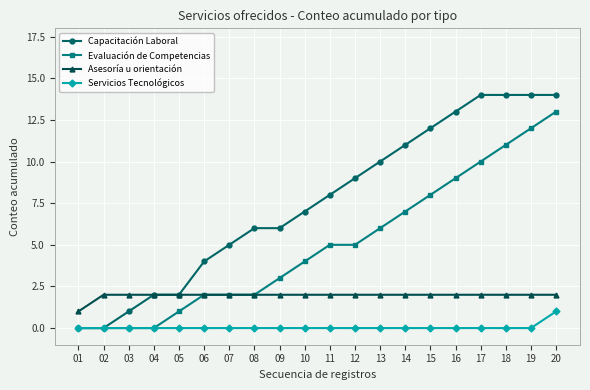

How many data points does each series have?

20